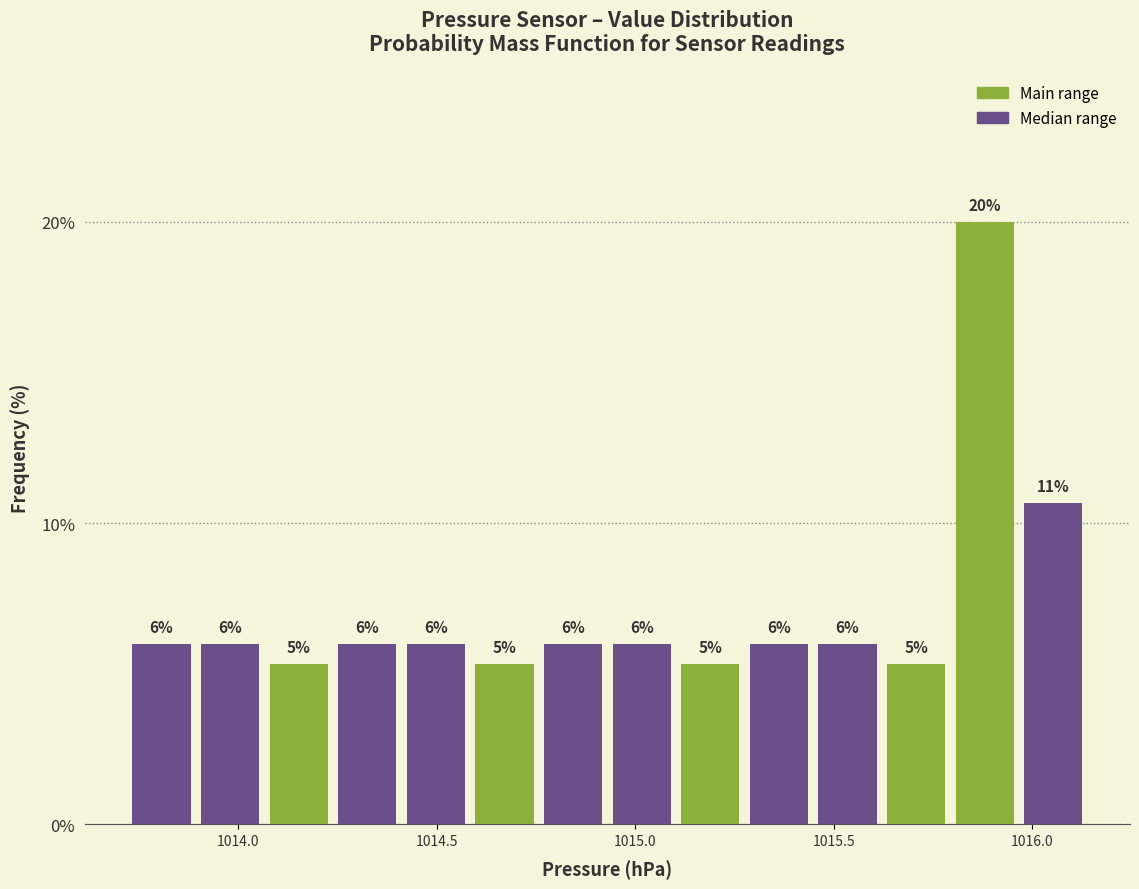

Read against the x-axis, roughly where is the centre of the tallest bar?

1015.90